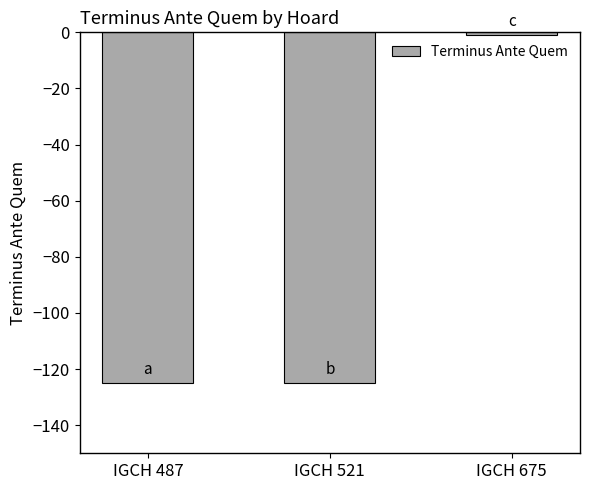

True or false: the data shows -125 at IGCH 521.

True